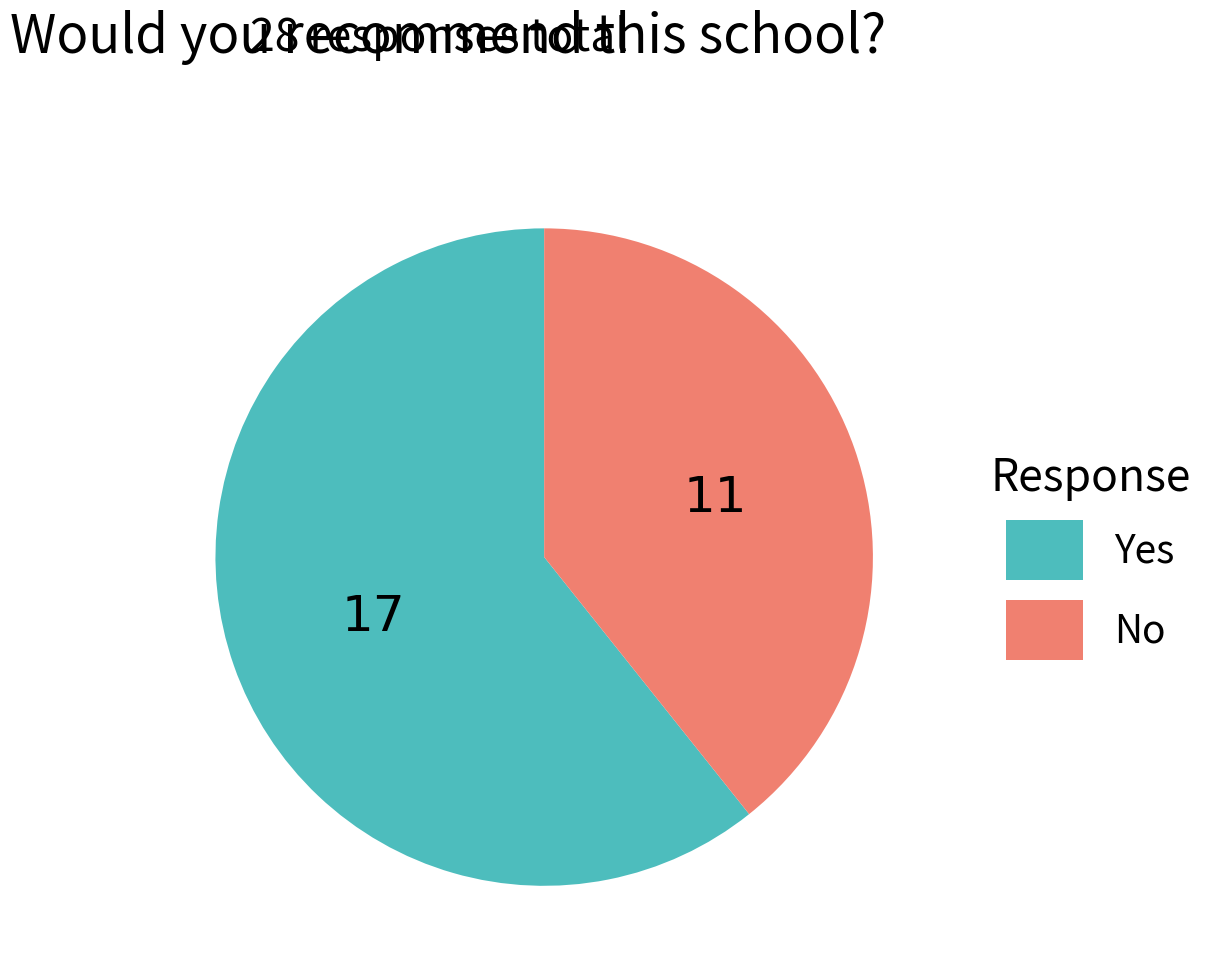

Is the sum of No and Yes greater than half?

Yes